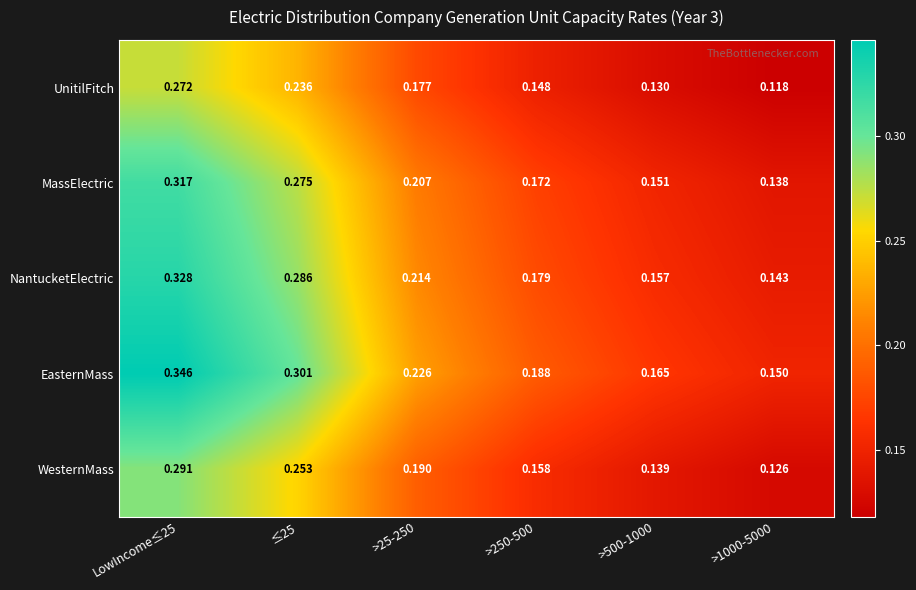

Which series has the widest spread of values?

EasternMass